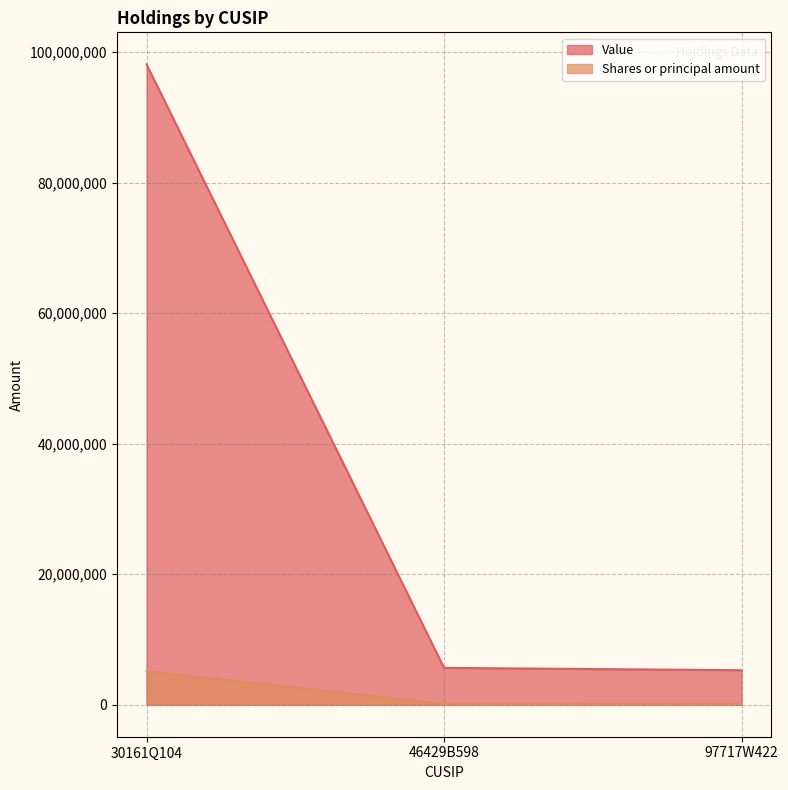

Which series has the largest range (max minus min)?

Value